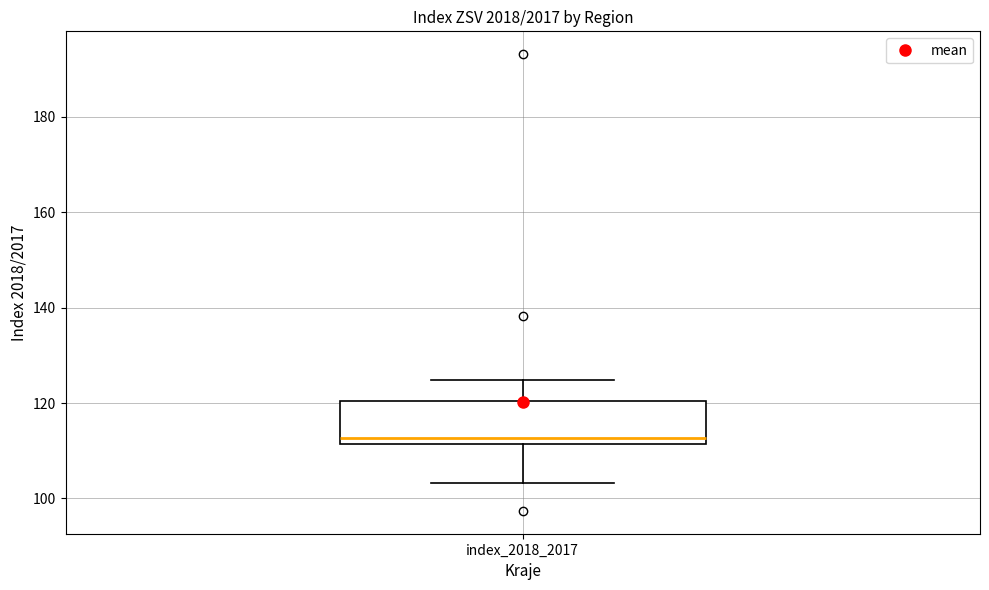

Transcribe this box plot: give where the median line is, the range the box spans, and where the two whiskers end, as read against the y-axis. The values are not printed on the chart, so give them approximately, as read against the axis.

median 112 (just above the box's lower edge), box 112 to 120, whiskers 104 to 124